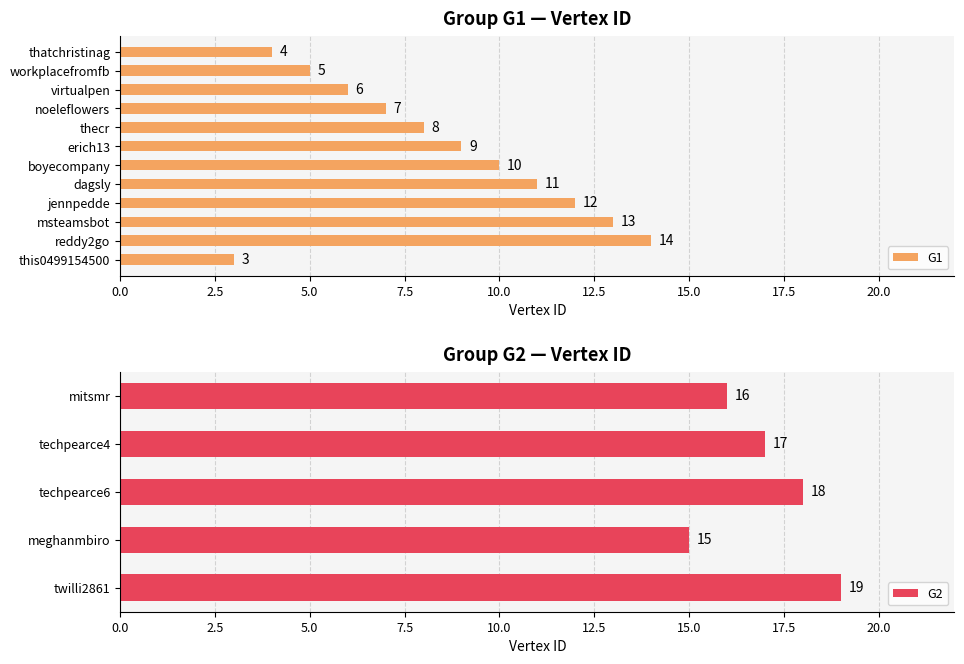

What is the sum of the values at workplacefromfb and this0499154500?

8